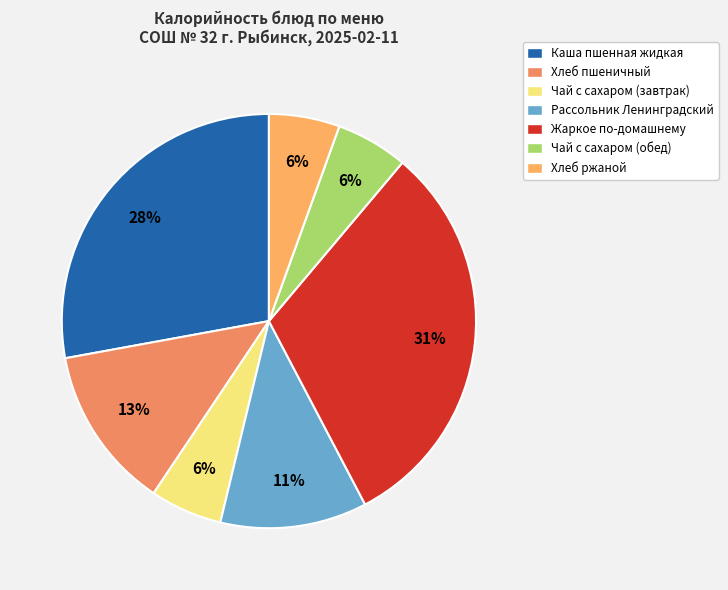

What percentage is the Хлеб ржаной slice, to the nearest percent?

6%